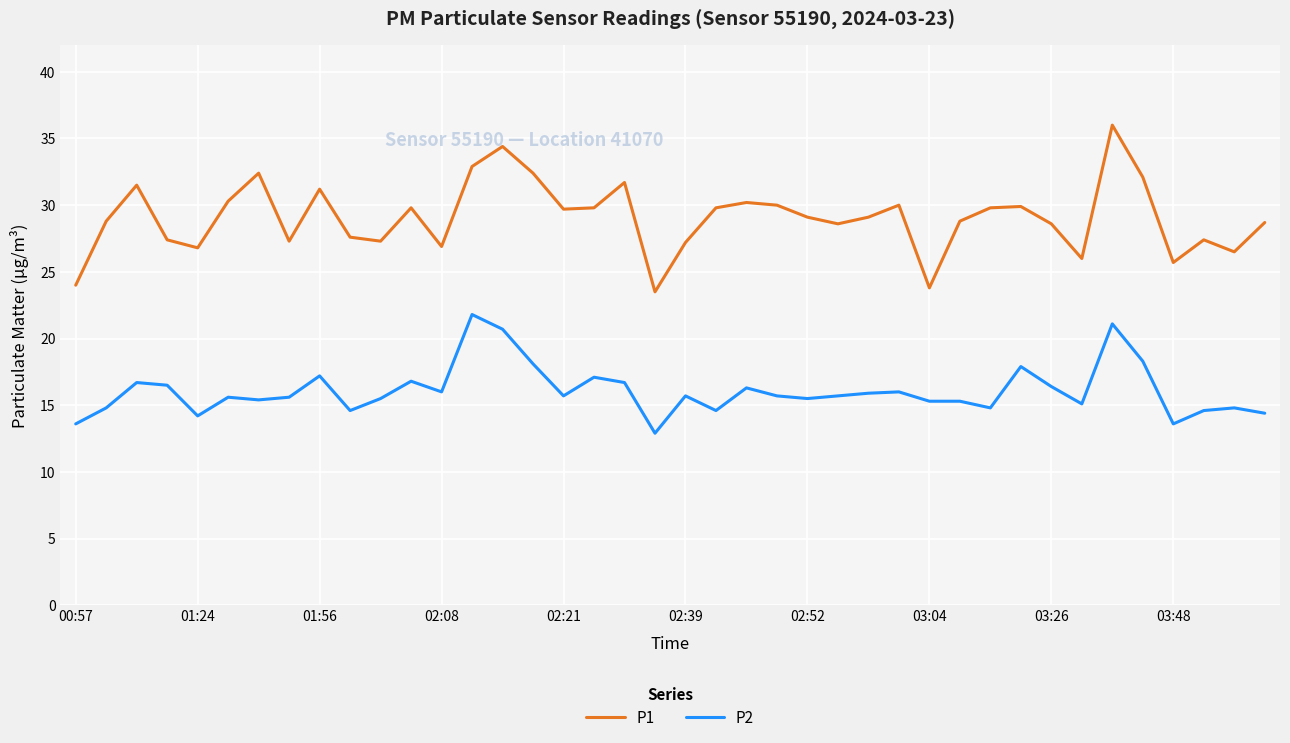

What is the difference between the maximum and minimum values in the P1 series?

12.5